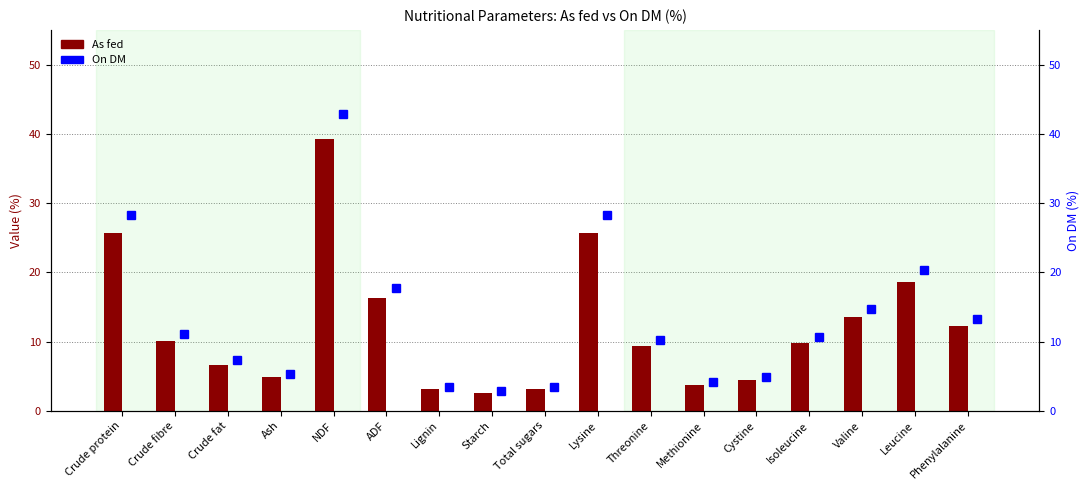

True or false: As fed has a value of 4.9 at Ash.

True